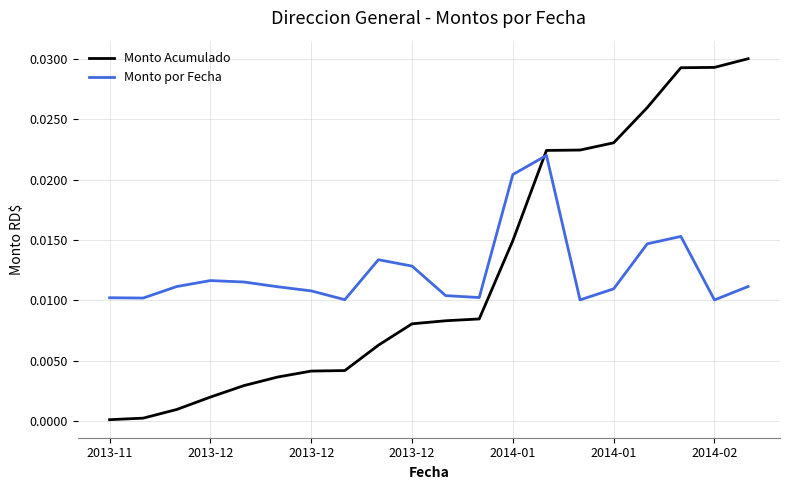

Which series has the largest range (max minus min)?

Monto Acumulado